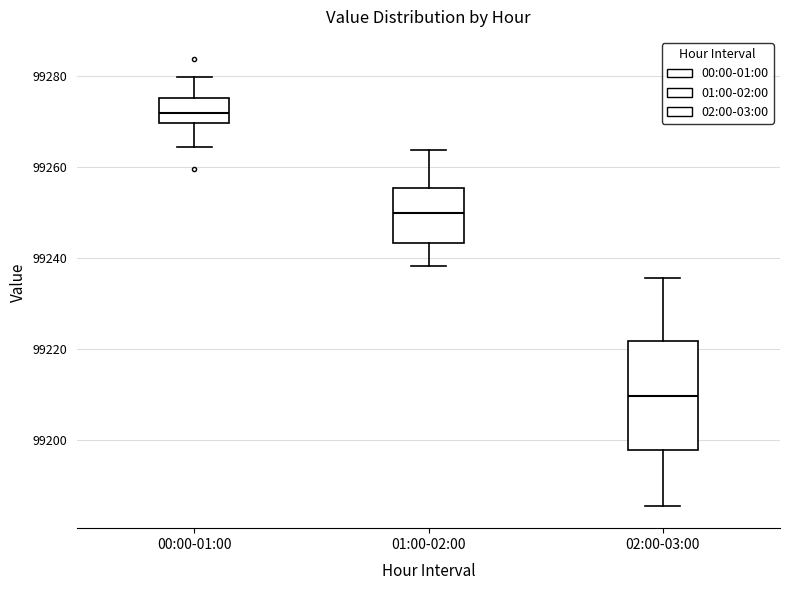

Comparing the boxes themselves (not the whiskers), which one is the tallest?

02:00-03:00